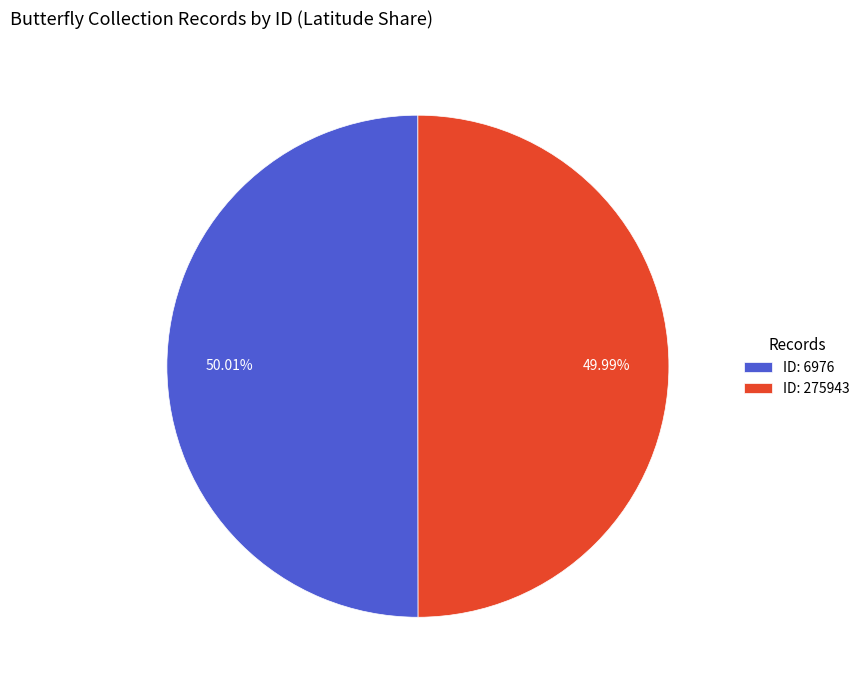

Does any single category account for the majority?

Yes